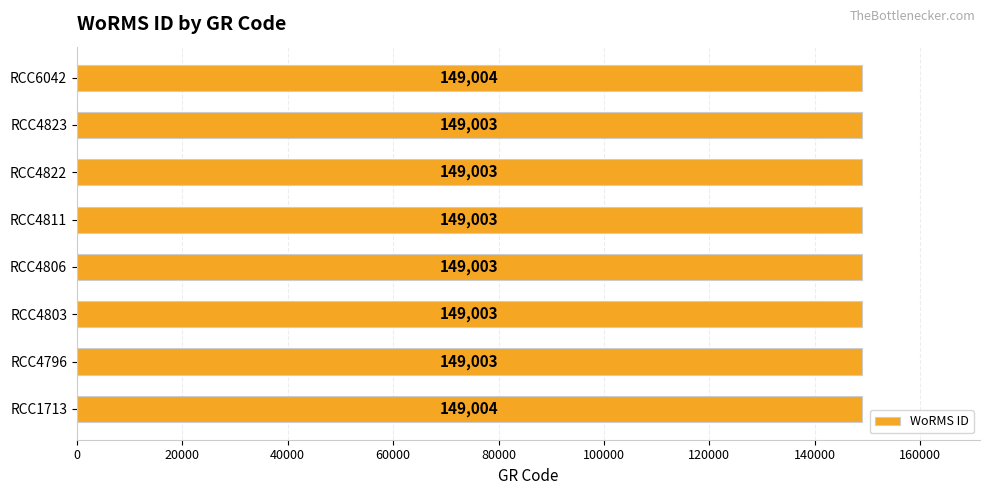

Count the values in the range 149003 to 149004.

8